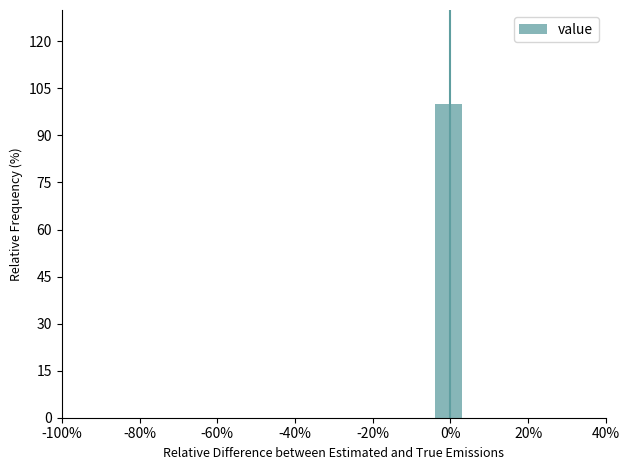

Read against the x-axis, roughly where is the centre of the tallest bar?

0